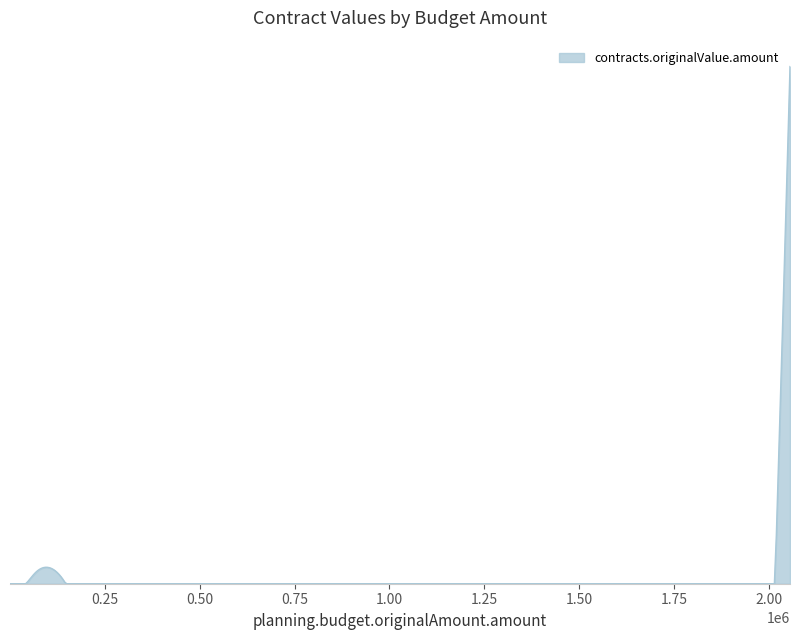

Does the chart have visible grid lines?

No